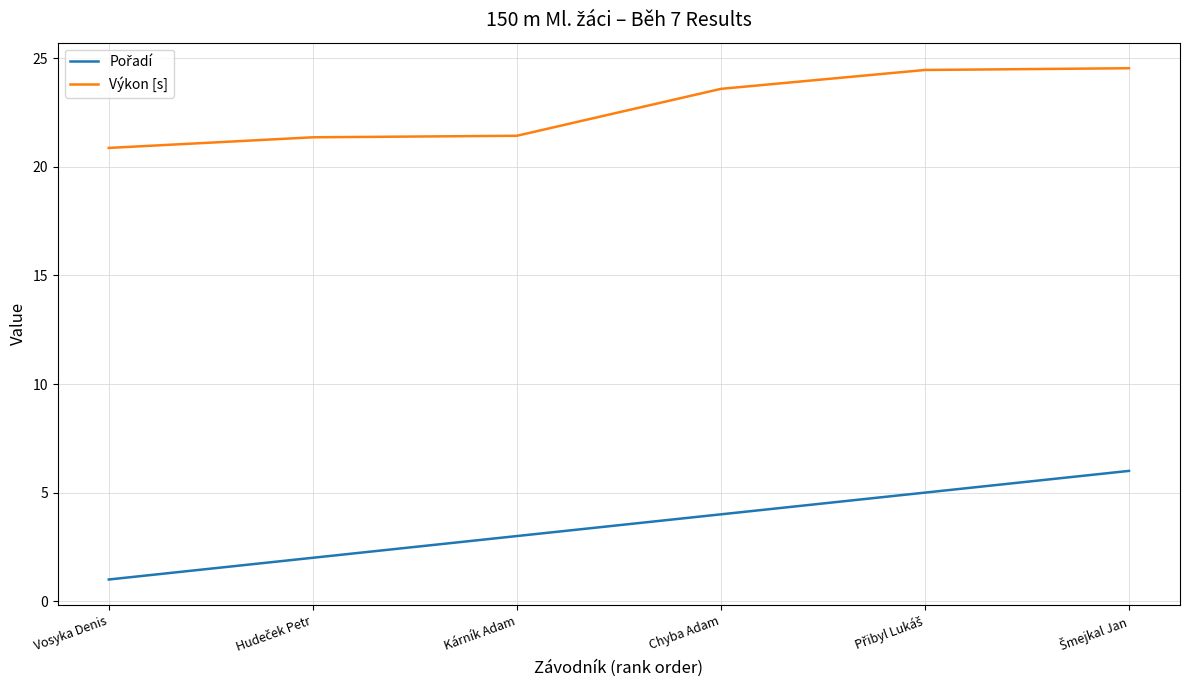

What is the spread (max minus min) of values at Kárník Adam?

18.4